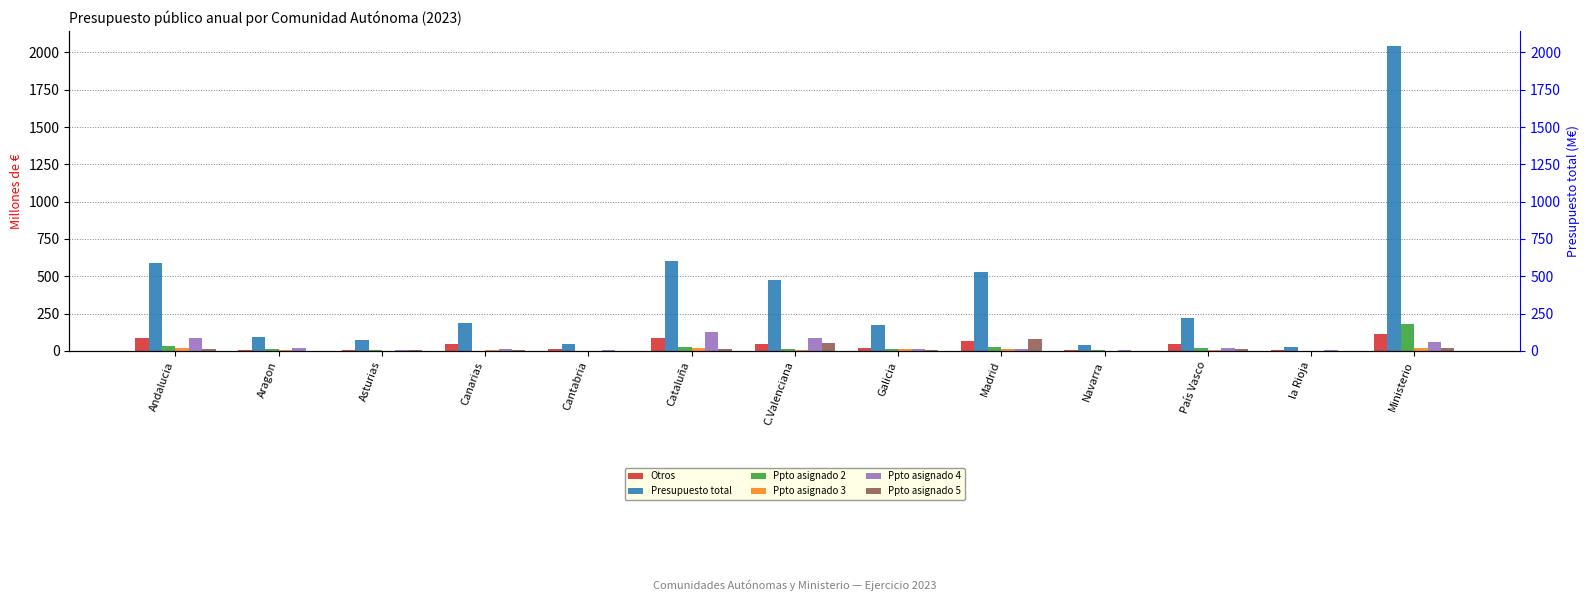

How many bars are there in each group?

6